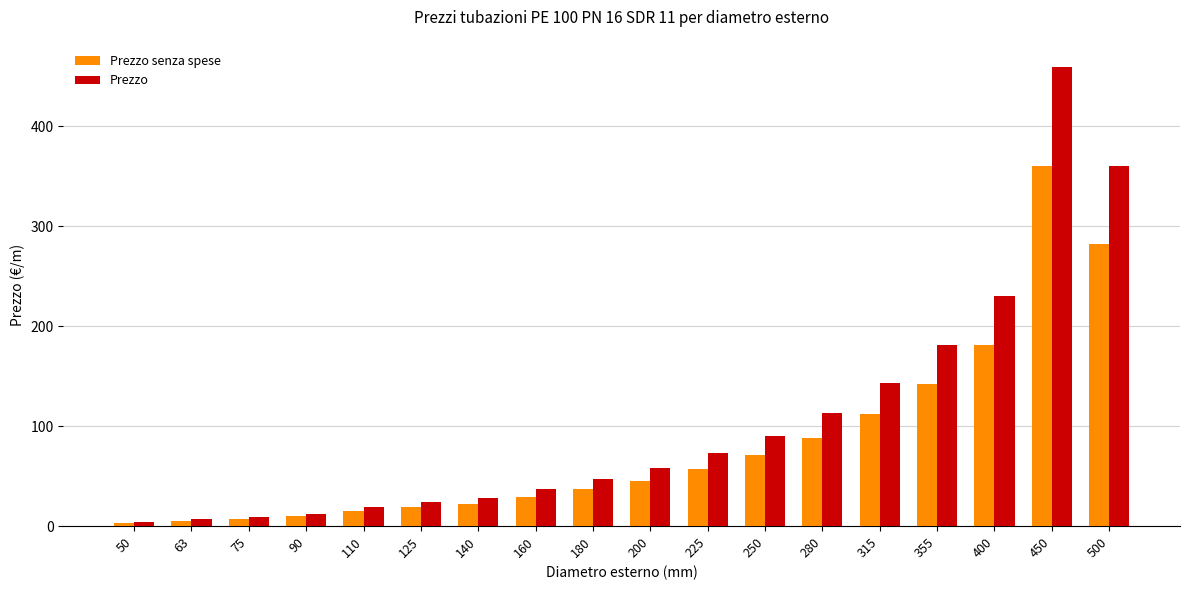

Between 63 and 160, which series saw the biggest shift?

Prezzo